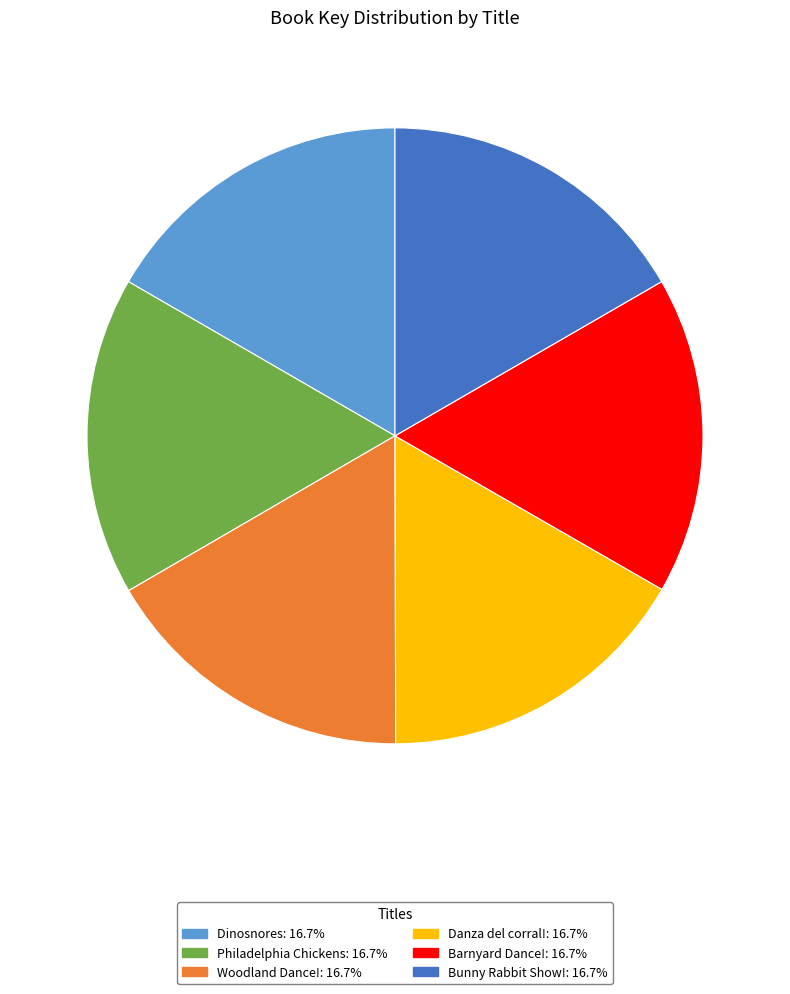

Does Bunny Rabbit Show! represent more than half of the total?

No